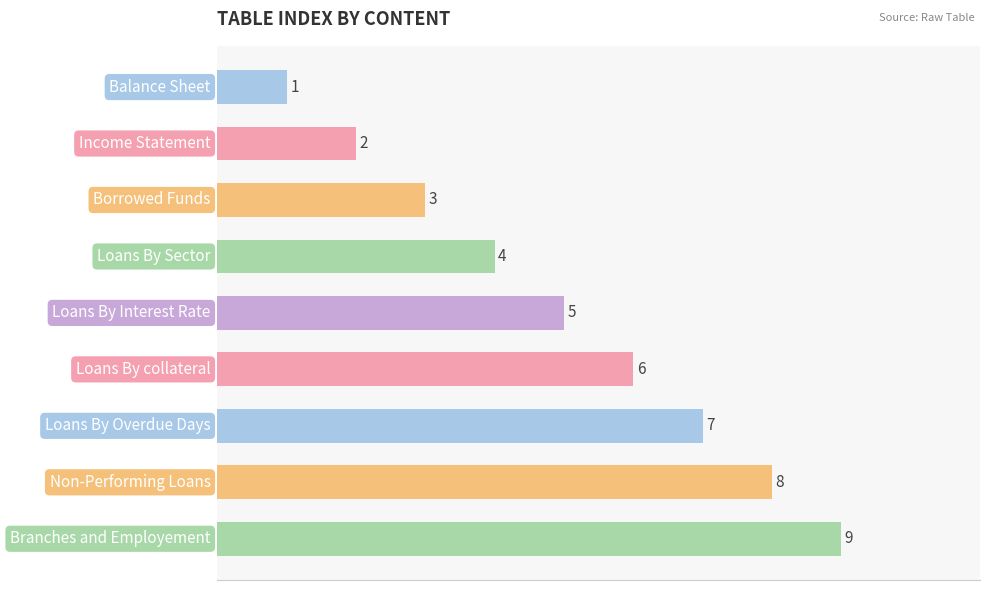

What is the difference between the maximum and minimum values?

8